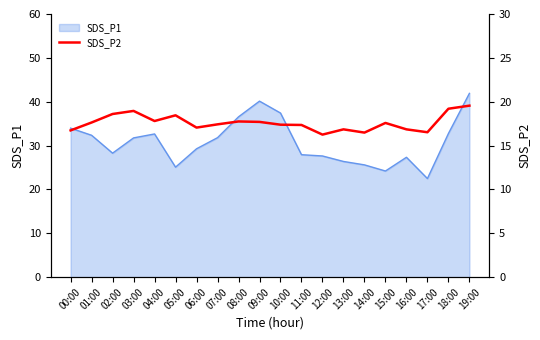

Does the chart display data point markers on the line(s)?

No